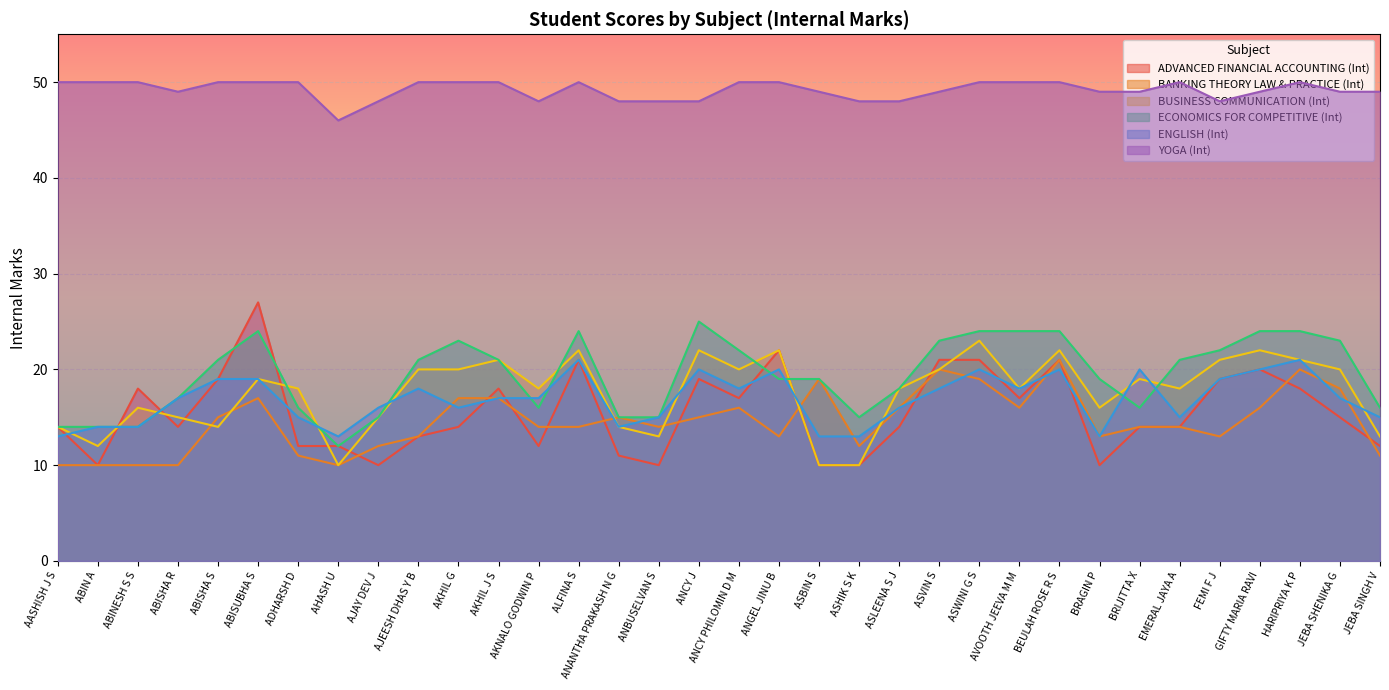

At which label does ADVANCED FINANCIAL ACCOUNTING (Int) first exceed 14?

ABINESH S S